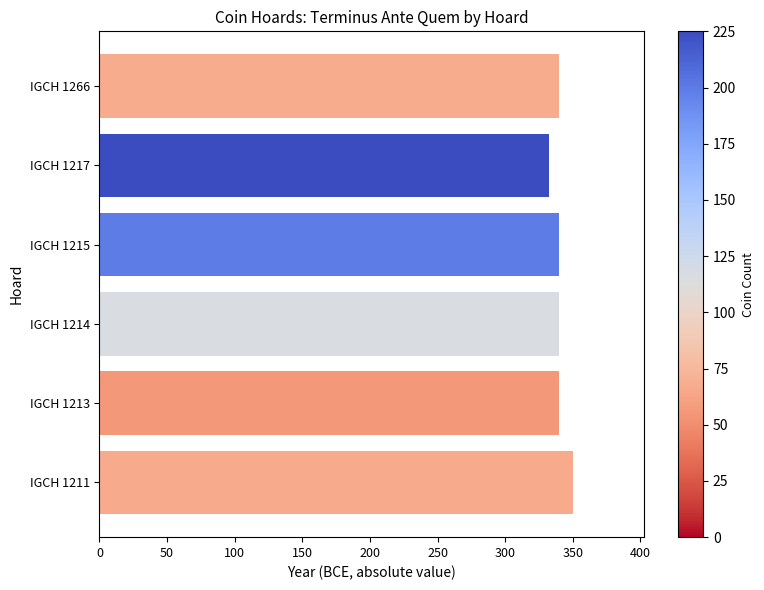

Reading bottom to top, transcribe all the data shown in this chart.

IGCH 1211=350	IGCH 1213=340	IGCH 1214=340	IGCH 1215=340	IGCH 1217=332	IGCH 1266=340